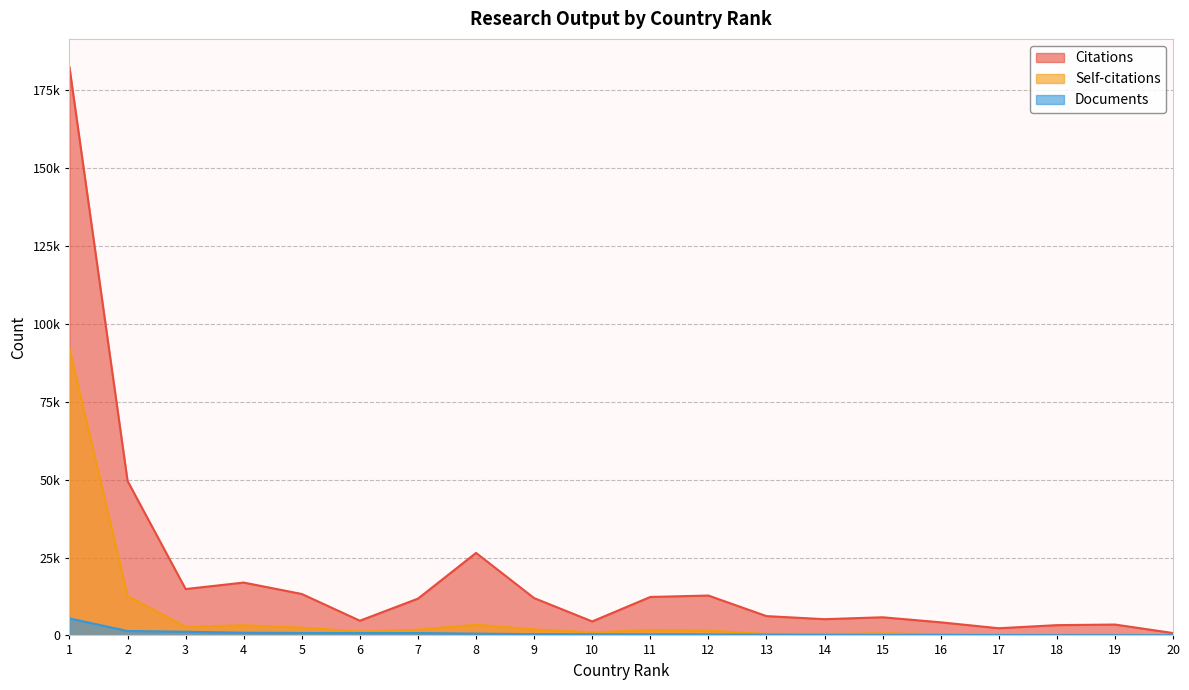

The value of Citations at 10 is 4491. True or false?

True